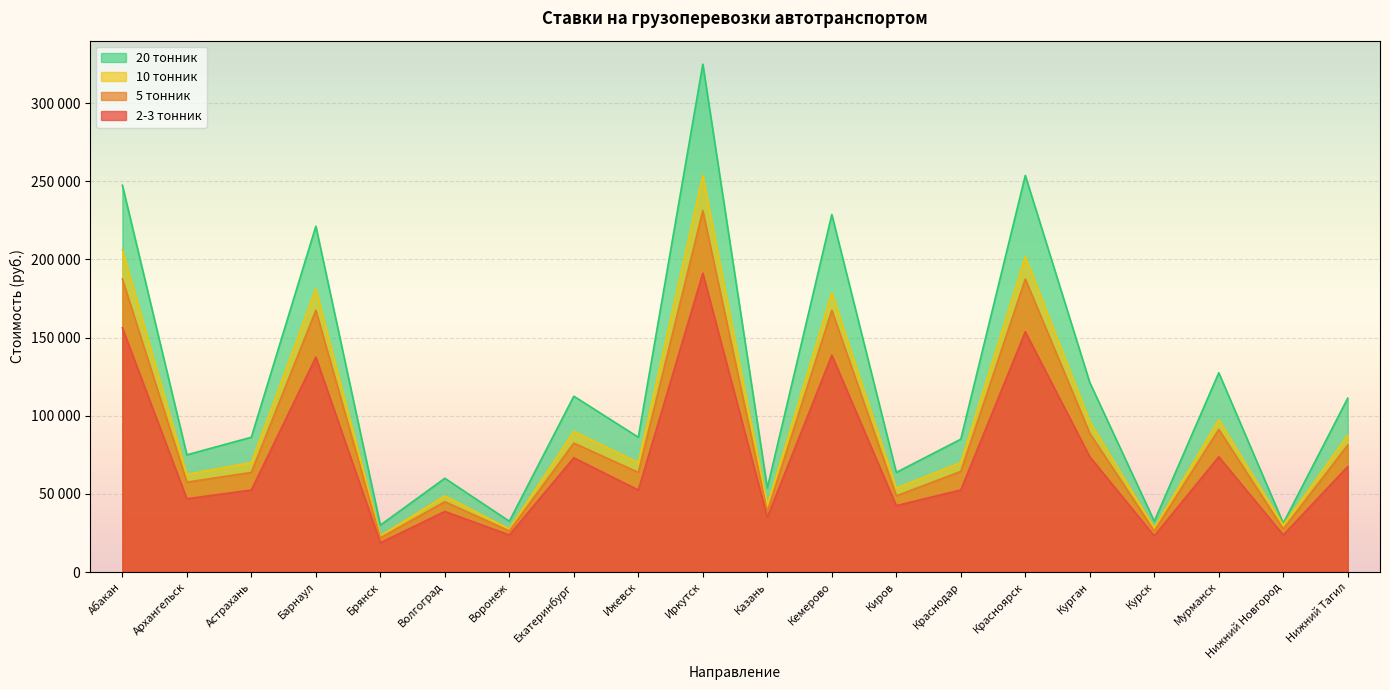

True or false: км has more than 2 interior local peaks.

True